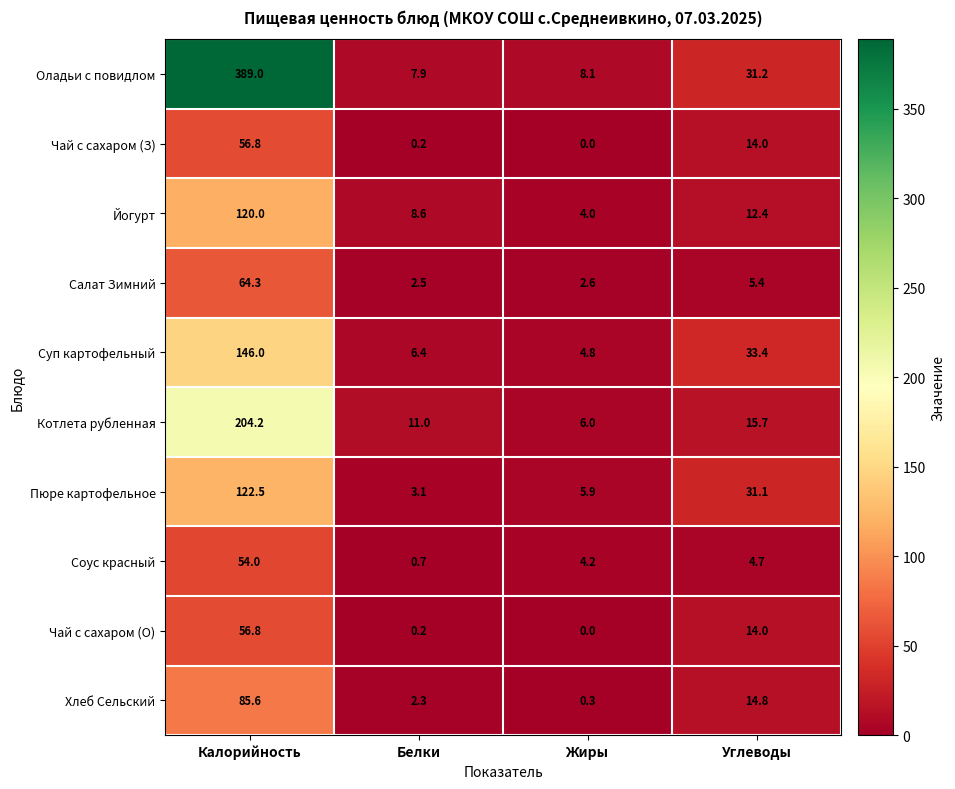

At which category does the chart reach its peak across all series?

Калорийность